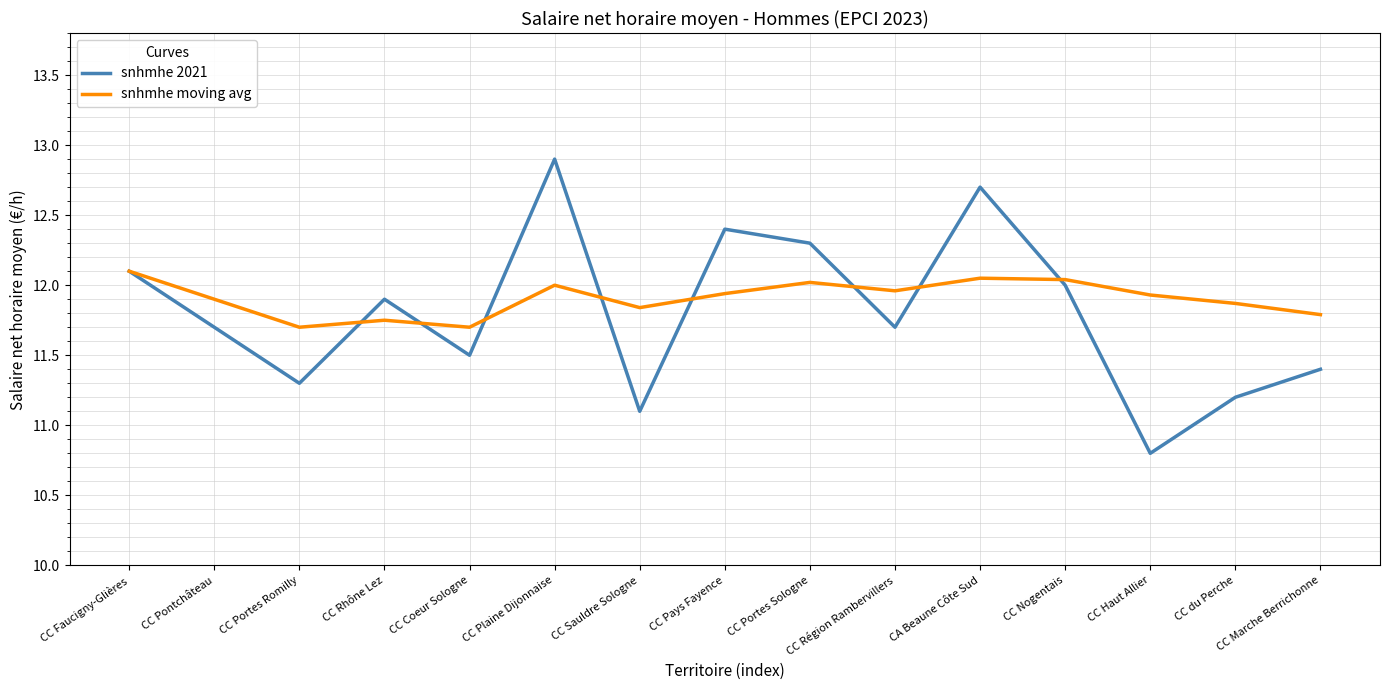

At which category is the sum across all series the highest?

CC Plaine Dijonnaise